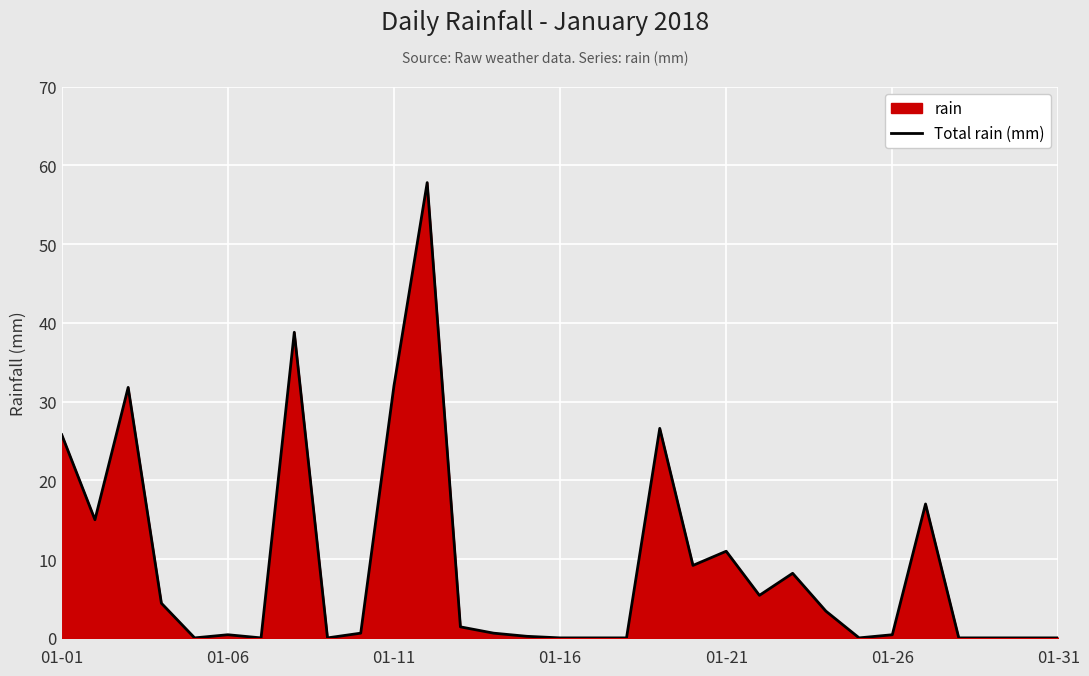

What is the sum of all values?

290.0